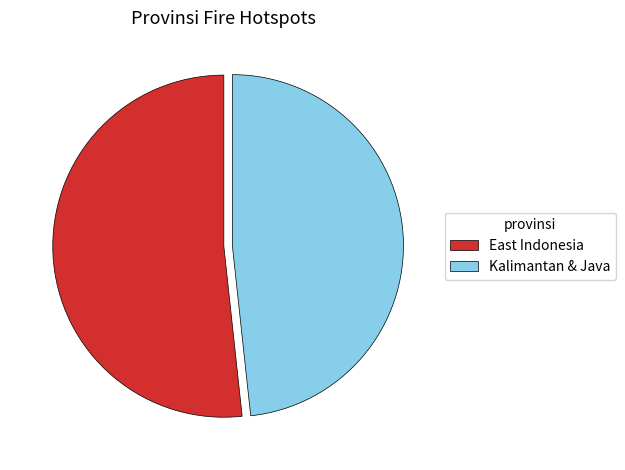

Does Kalimantan & Java account for over 50% of the chart?

No